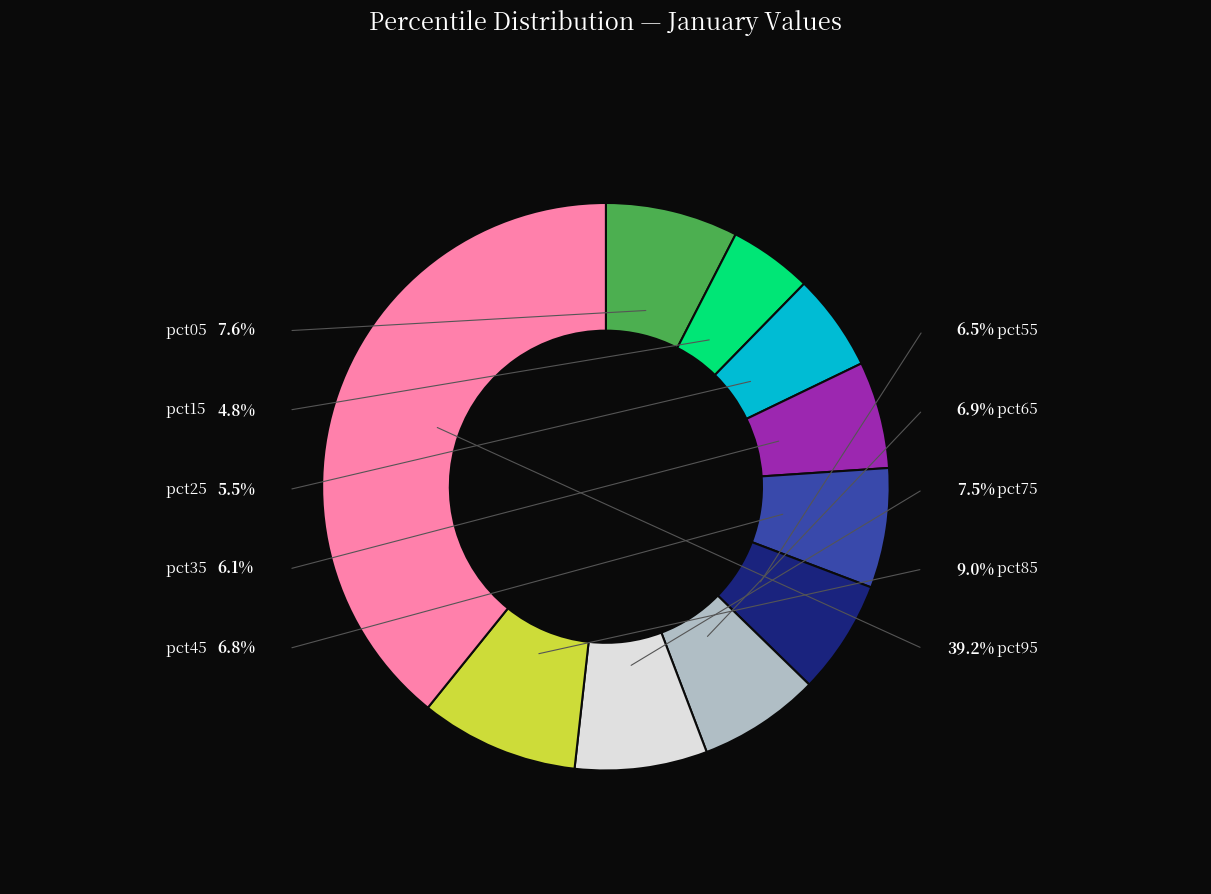

To the nearest percent, what is the combined percentage of pct35 and pct65?

13%